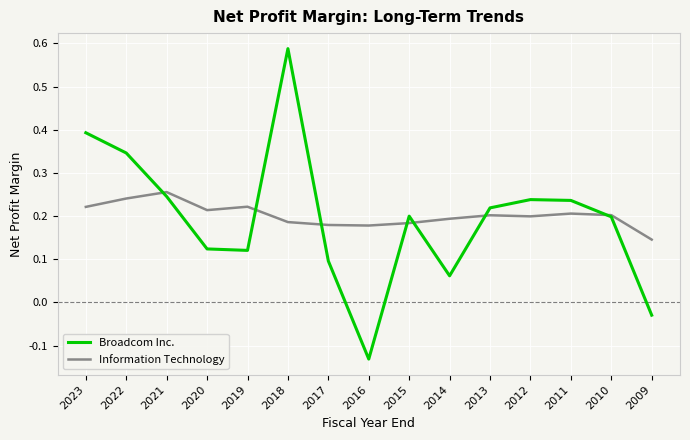

In Information Technology, how many points are higher than both neighbors (excluding endpoints)?

4